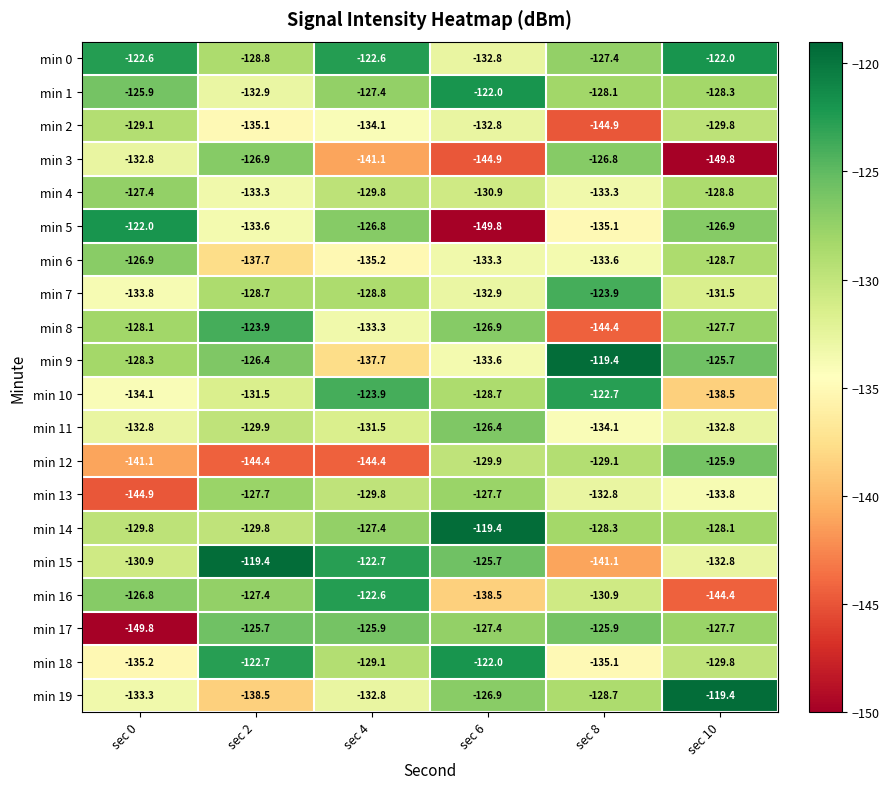

What is the spread (max minus min) of values at sec 0?

27.8